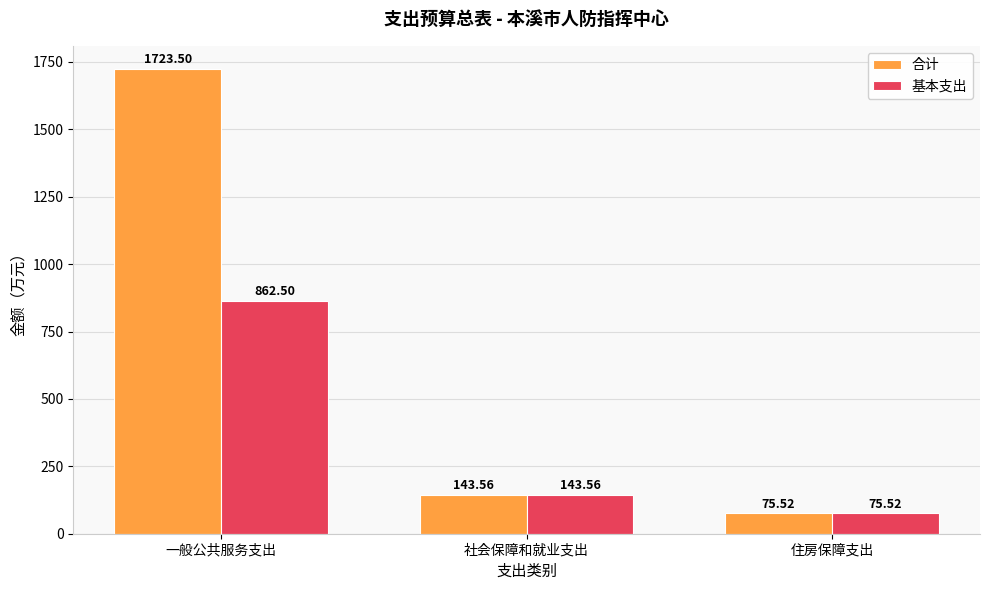

What is the difference between the highest and lowest values at 一般公共服务支出?

861.0